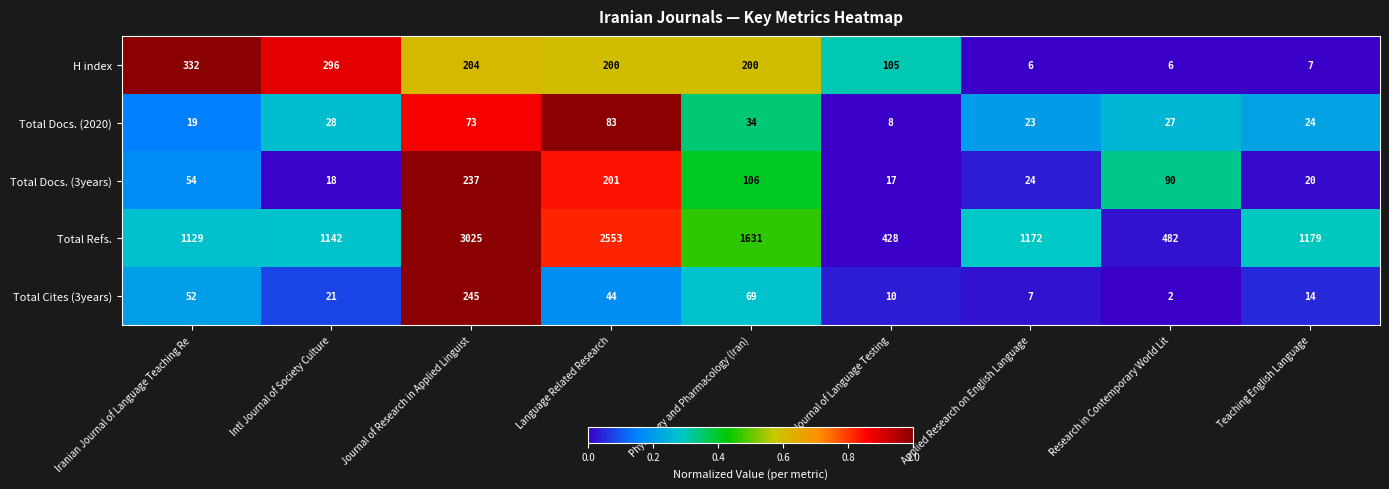

The Total Refs. series shows 1023 at Journal of Research in Applied Linguist. True or false?

False